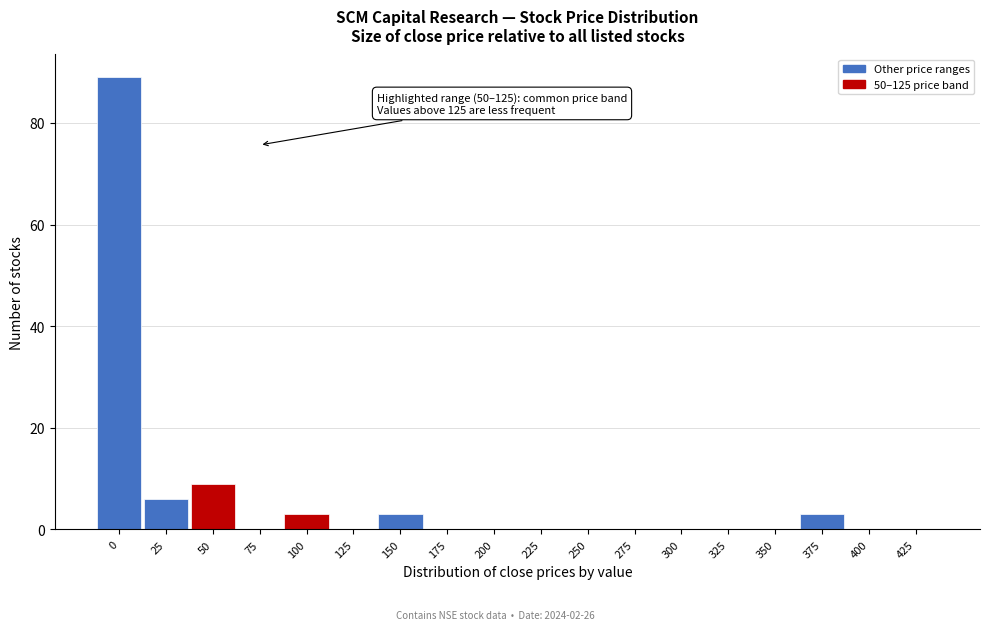

Reading left to right, what are all the values shown in this chart?

0=89	25=6	50=9	75=0	100=3	125=0	150=3	175=0	200=0	225=0	250=0	275=0	300=0	325=0	350=0	375=3	400=0	425=0